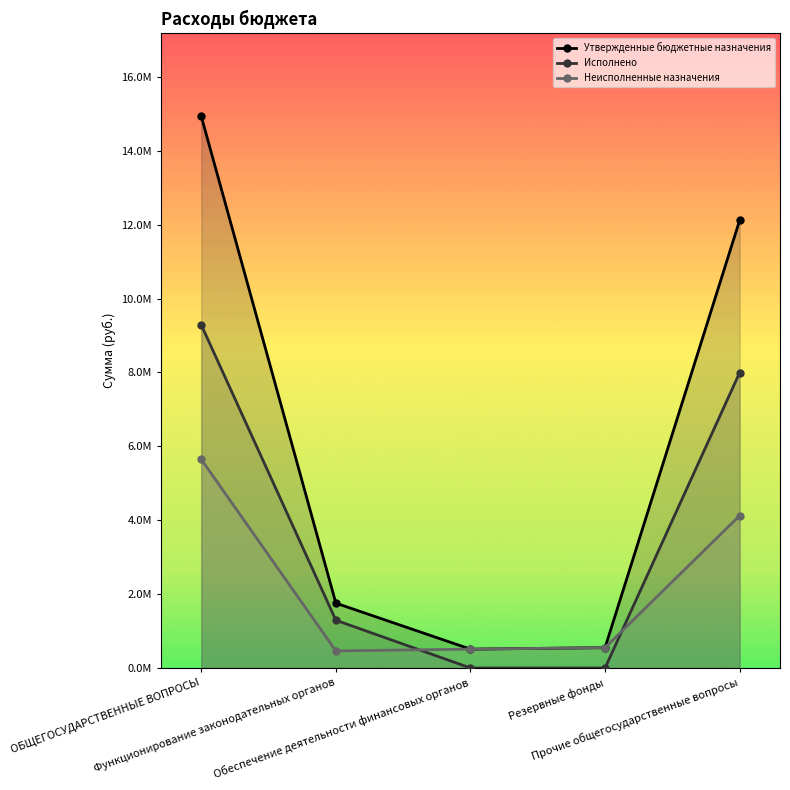

Read the Исполнено value at Функционирование законодательных органов.

1292482.2